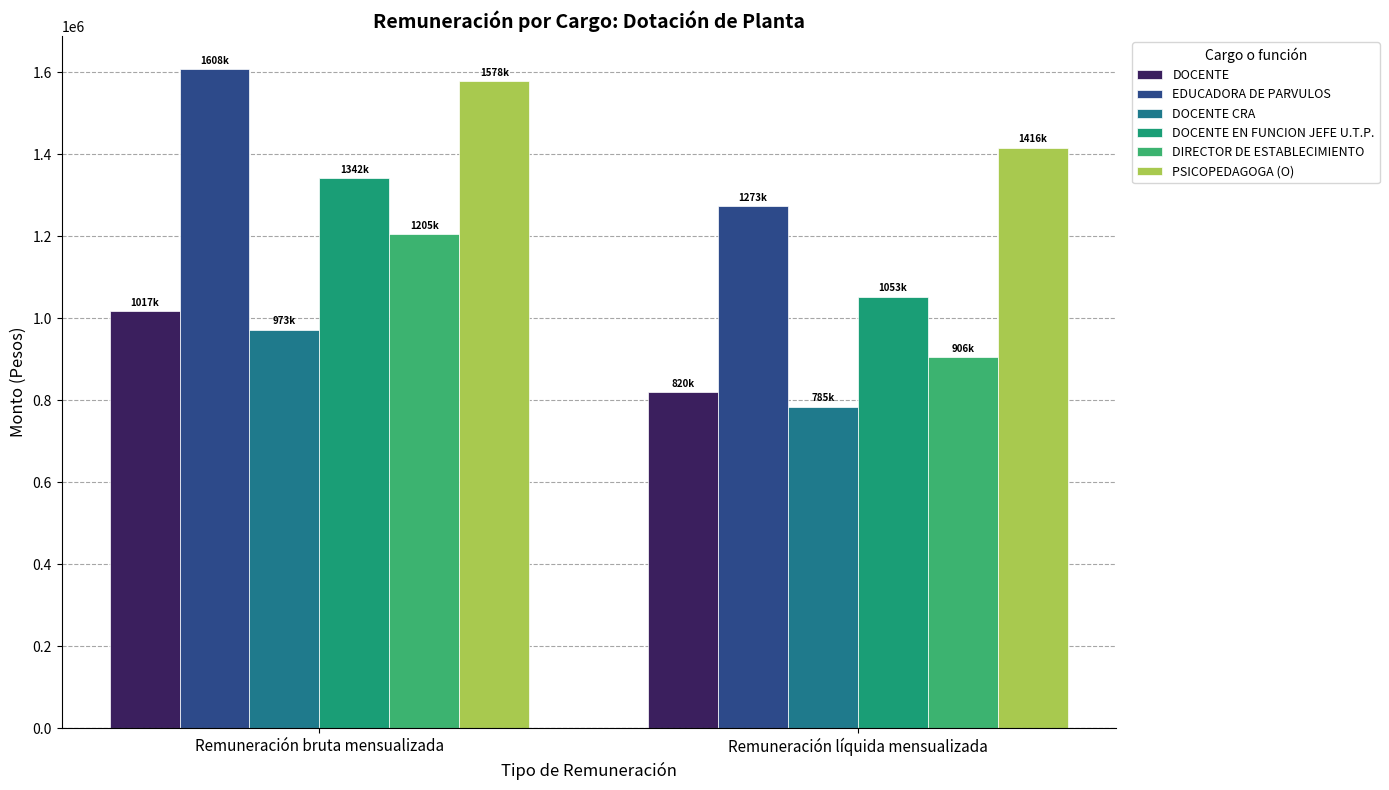

Reading left to right, transcribe all the data shown in this chart.

DOCENTE: 1016850	820169
EDUCADORA DE PARVULOS: 1608054	1273405
DOCENTE CRA: 972503	784841
DOCENTE EN FUNCION JEFE U.T.P.: 1342293	1052684
DIRECTOR DE ESTABLECIMIENTO: 1204566	905717
PSICOPEDAGOGA (O): 1577595	1416451